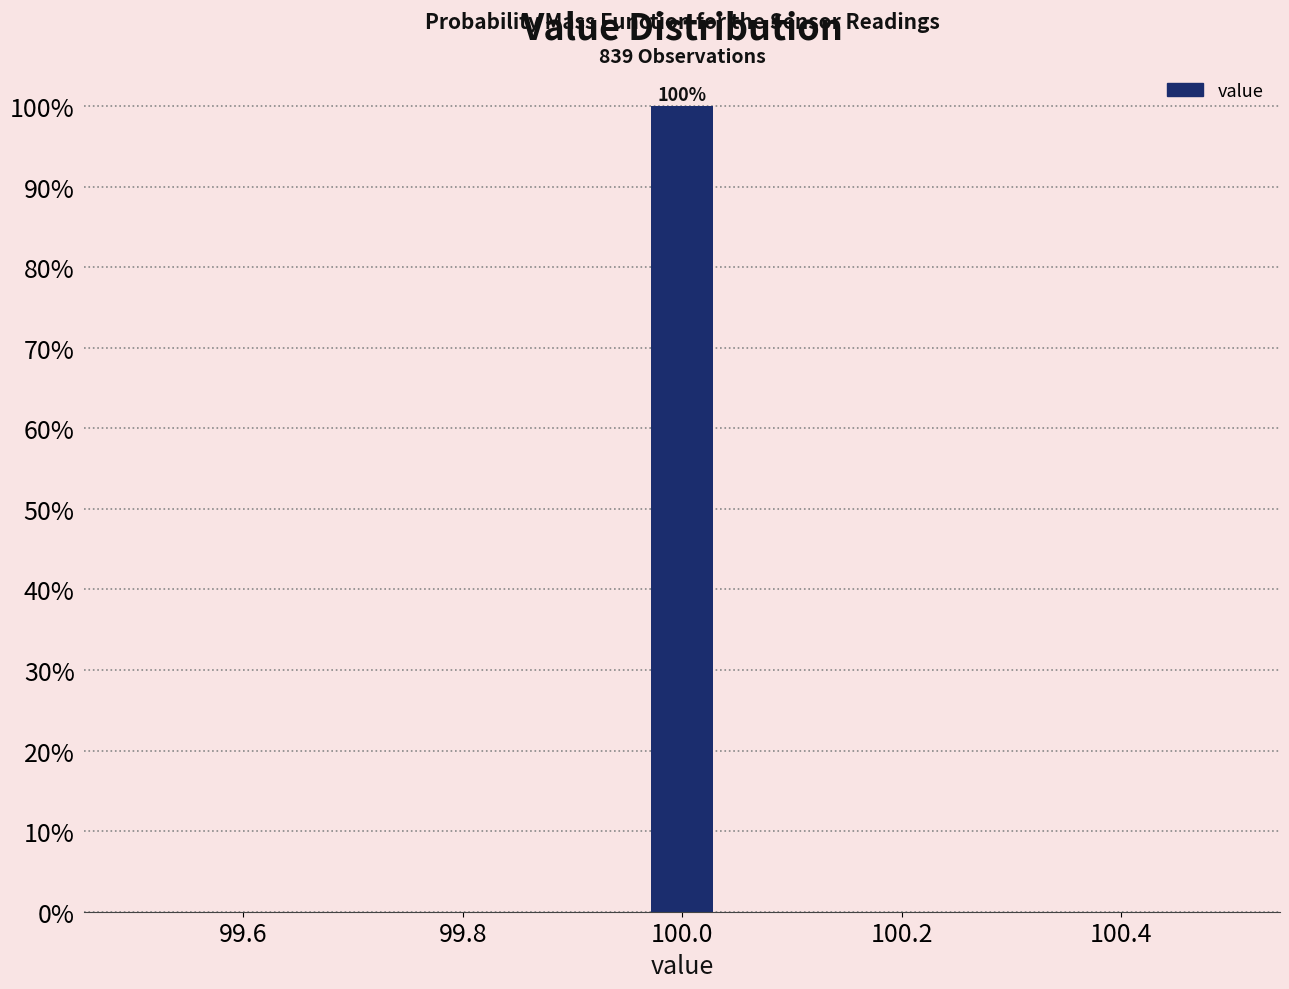

Around what value on the x-axis is the tallest bar? Give the approximate position of its centre, as read against the axis.

100.00